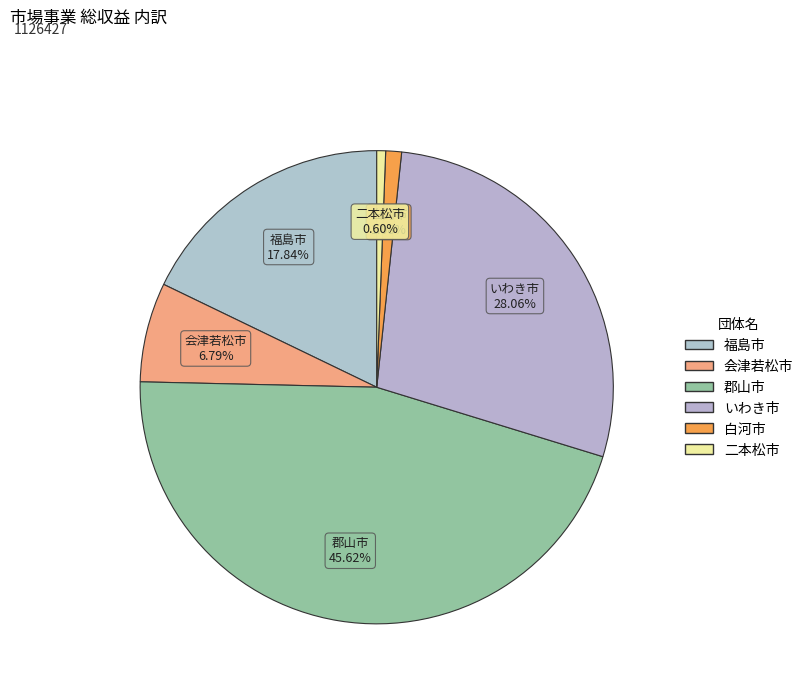

To the nearest percent, what is the combined percentage of 会津若松市 and いわき市?

35%